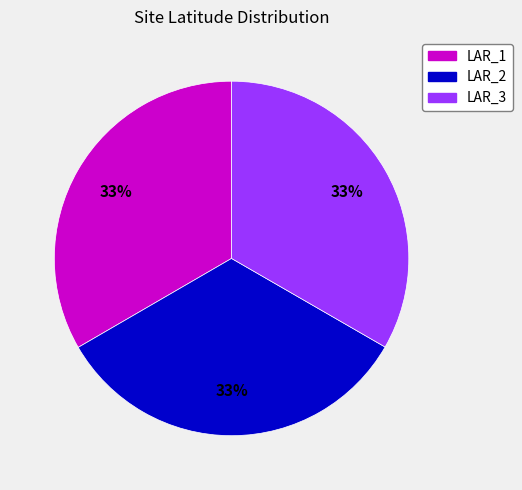

Is the sum of LAR_1 and LAR_2 greater than half?

Yes